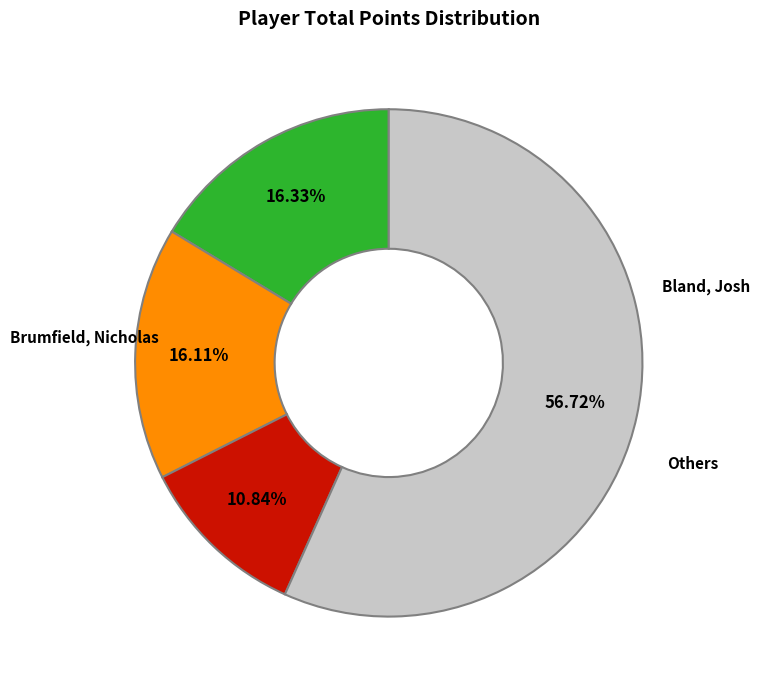

Does any single category account for the majority?

Yes